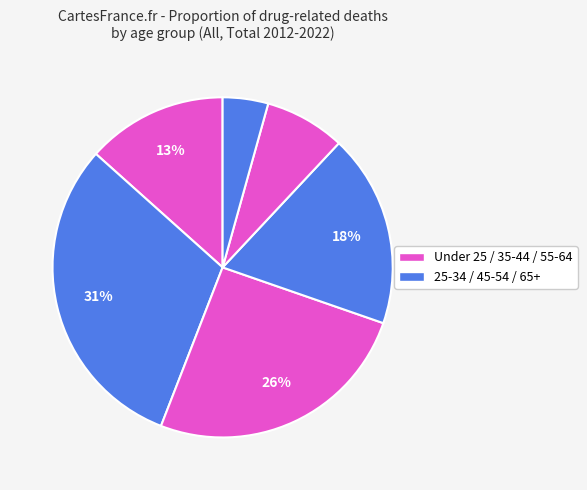

To the nearest percent, what is the average slice percentage?

17%